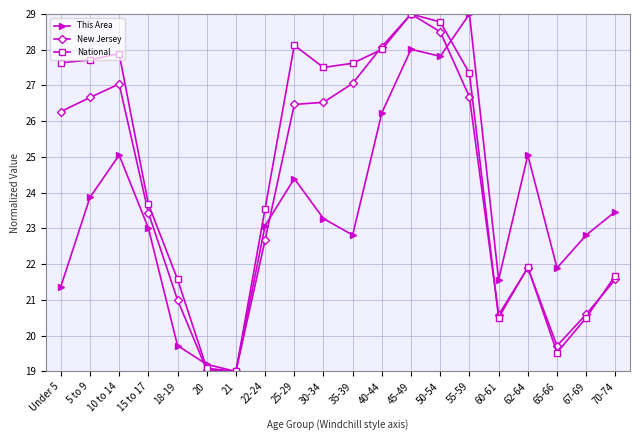

Rank the series by their average value, from lowest to highest.

This Area, New Jersey, National